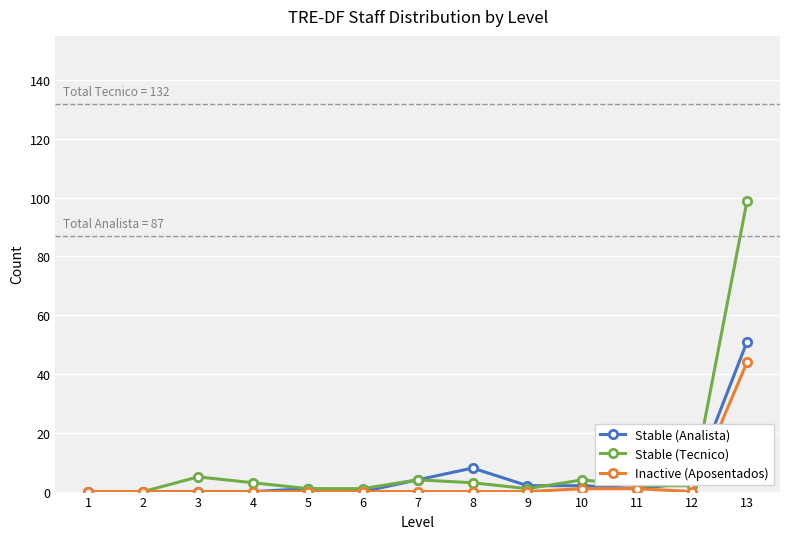

List the series in order of their peak value, highest first.

Stable (Tecnico), Stable (Analista), Inactive (Aposentados)